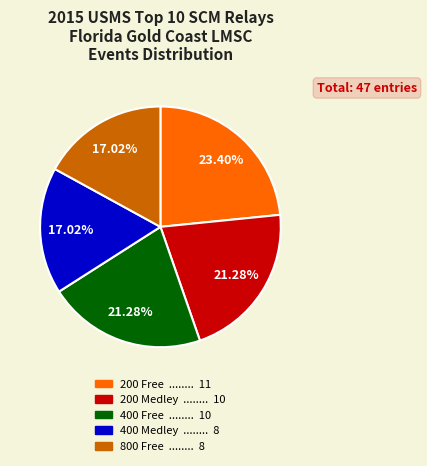

Combined, do 200 Free and 200 Medley account for over 50%?

No